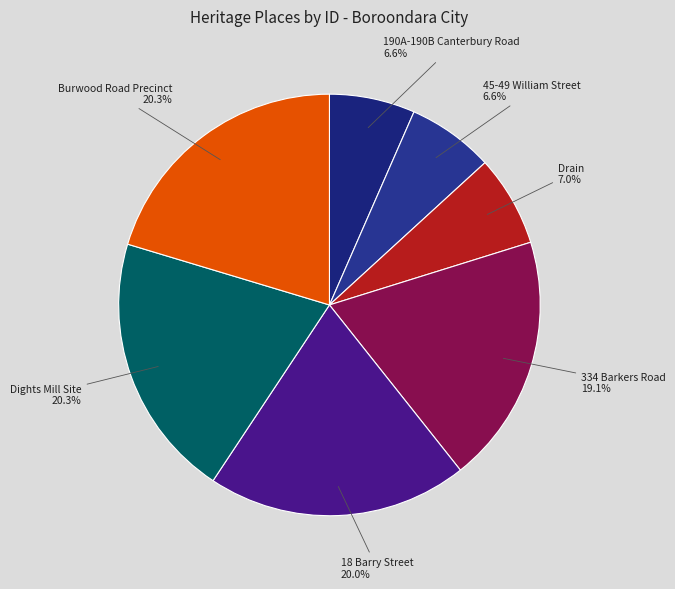

True or false: Dights Mill Site accounts for 20% of the total.

True